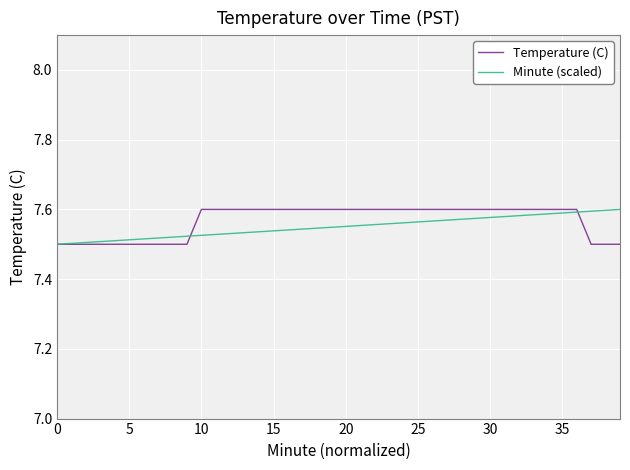

What is the difference between the maximum and minimum values in the Temperature (C) series?

0.1